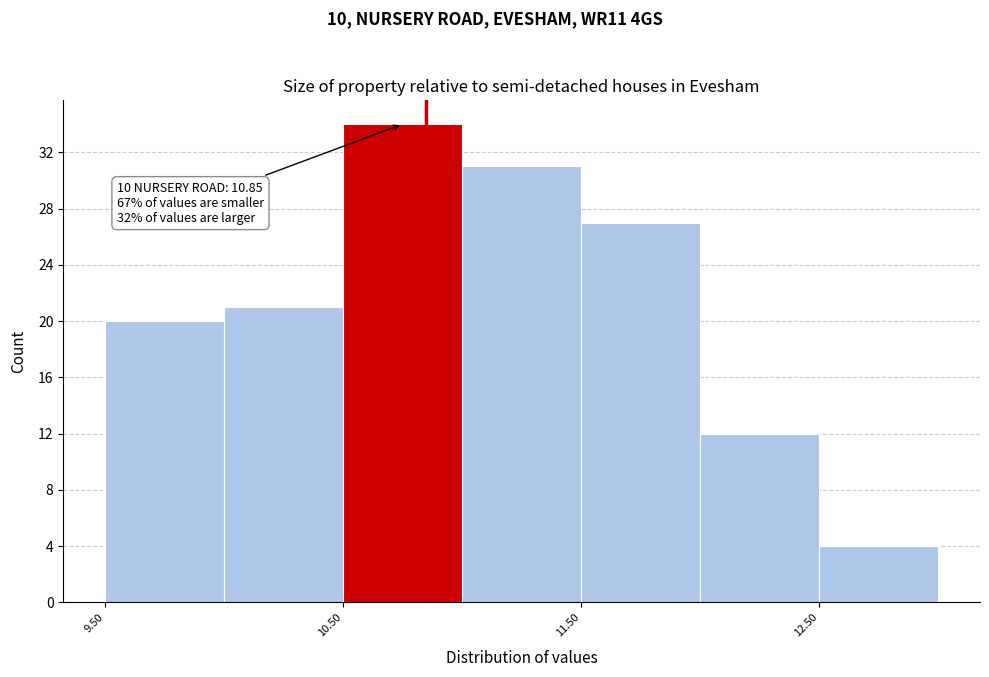

Which range on the x-axis has the tallest bar?

10.5 to 11.0